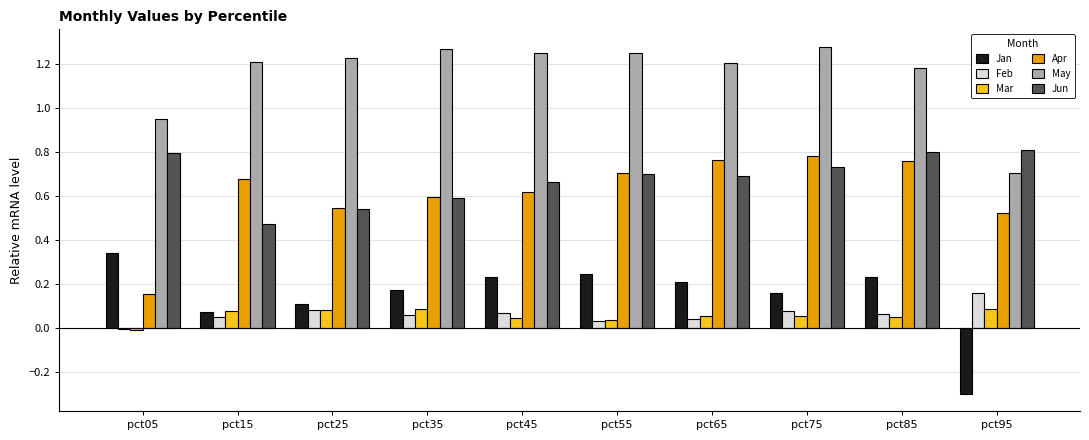

What are all the series names shown in the legend?

Jan, Feb, Mar, Apr, May, Jun